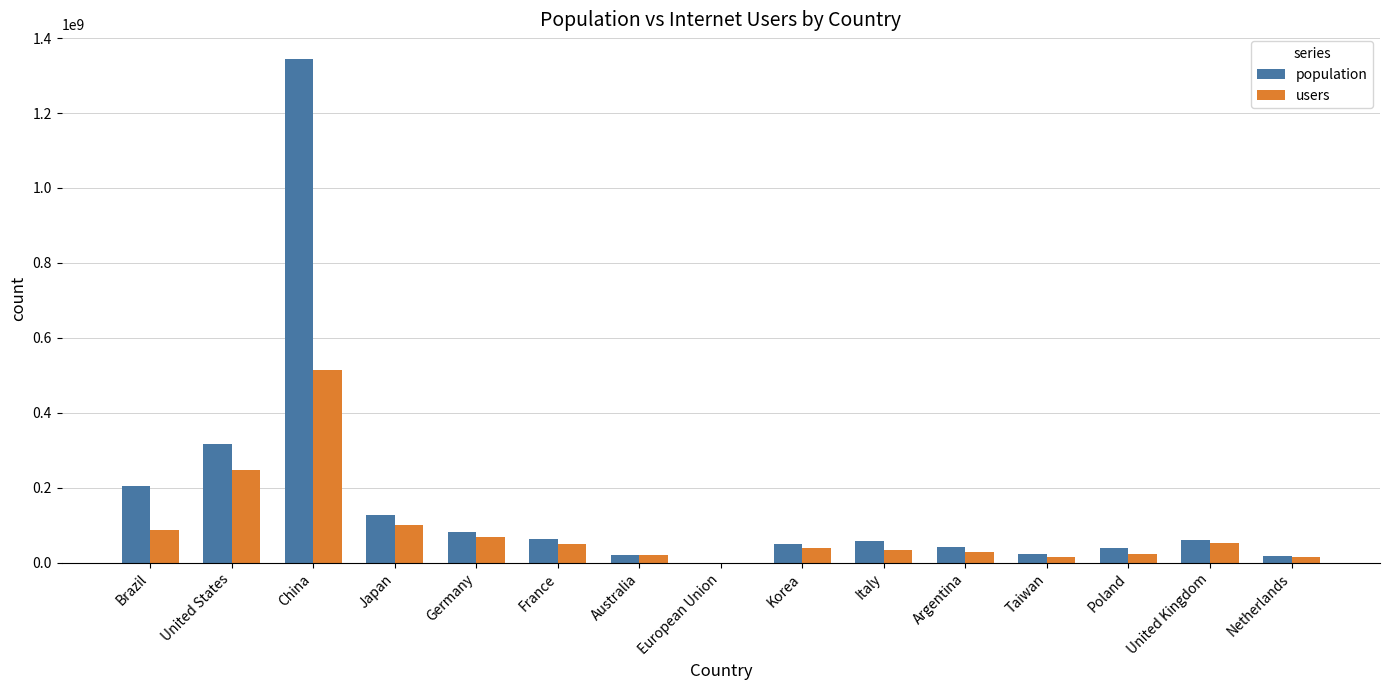

What is the maximum value shown in the chart?

1342873116